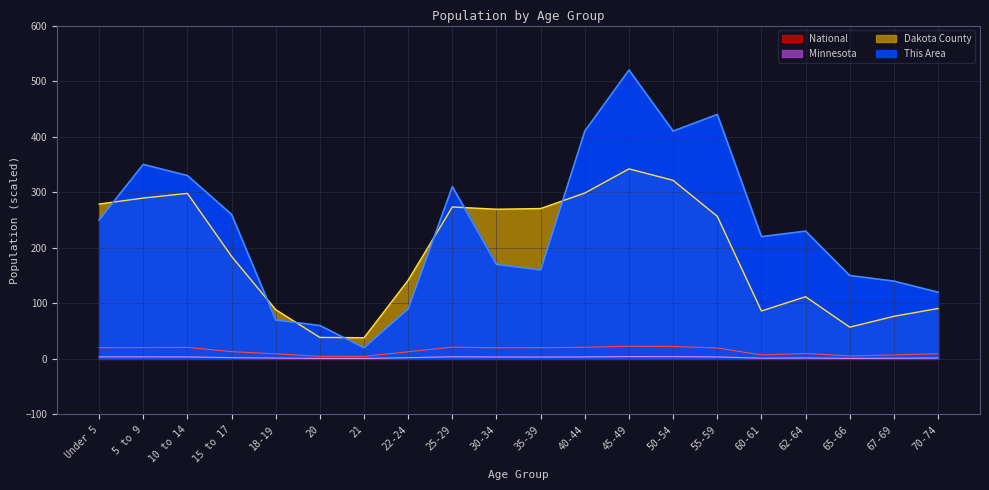

How many interior local valleys does the This Area series have?

4